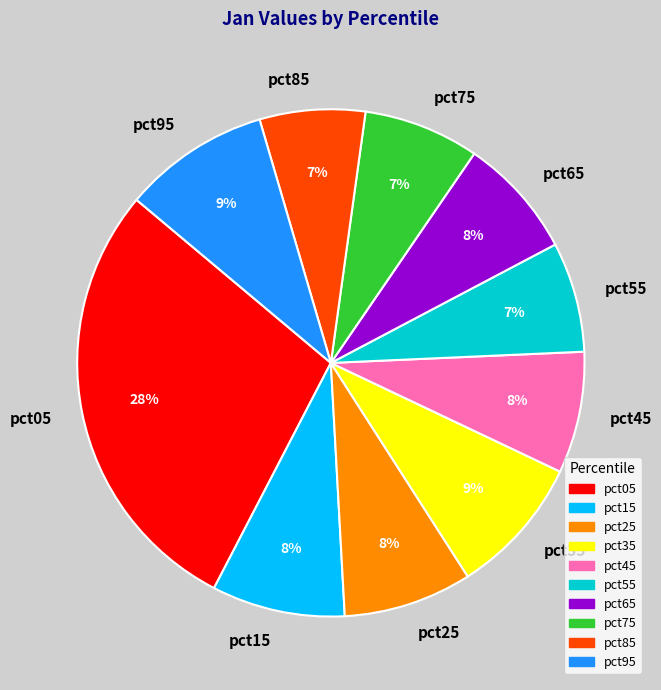

Count the number of slices in the pie.

10